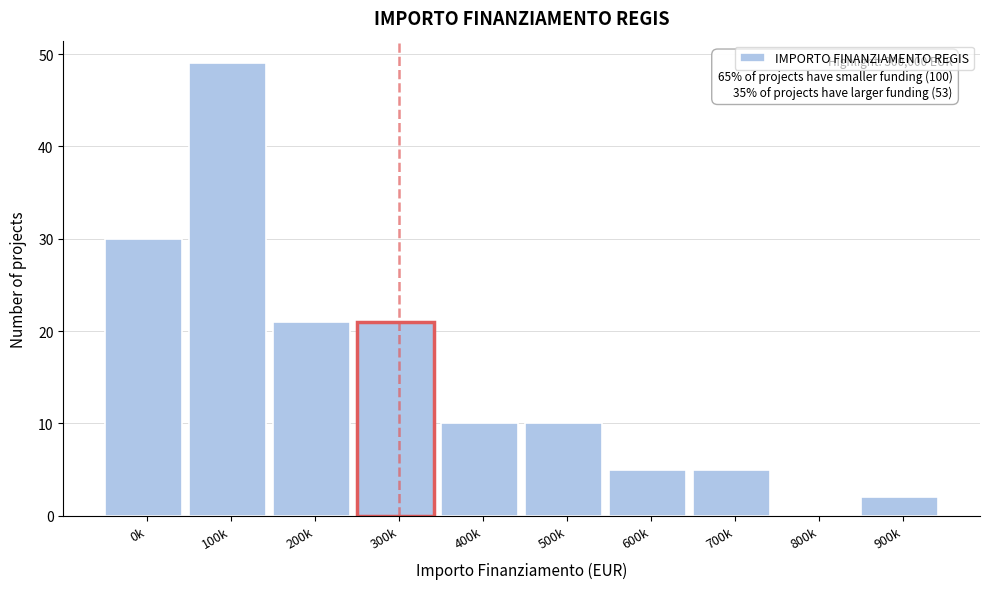

Reading left to right, transcribe all the data shown in this chart.

0k=30	100k=49	200k=21	300k=21	400k=10	500k=10	600k=5	700k=5	800k=0	900k=2